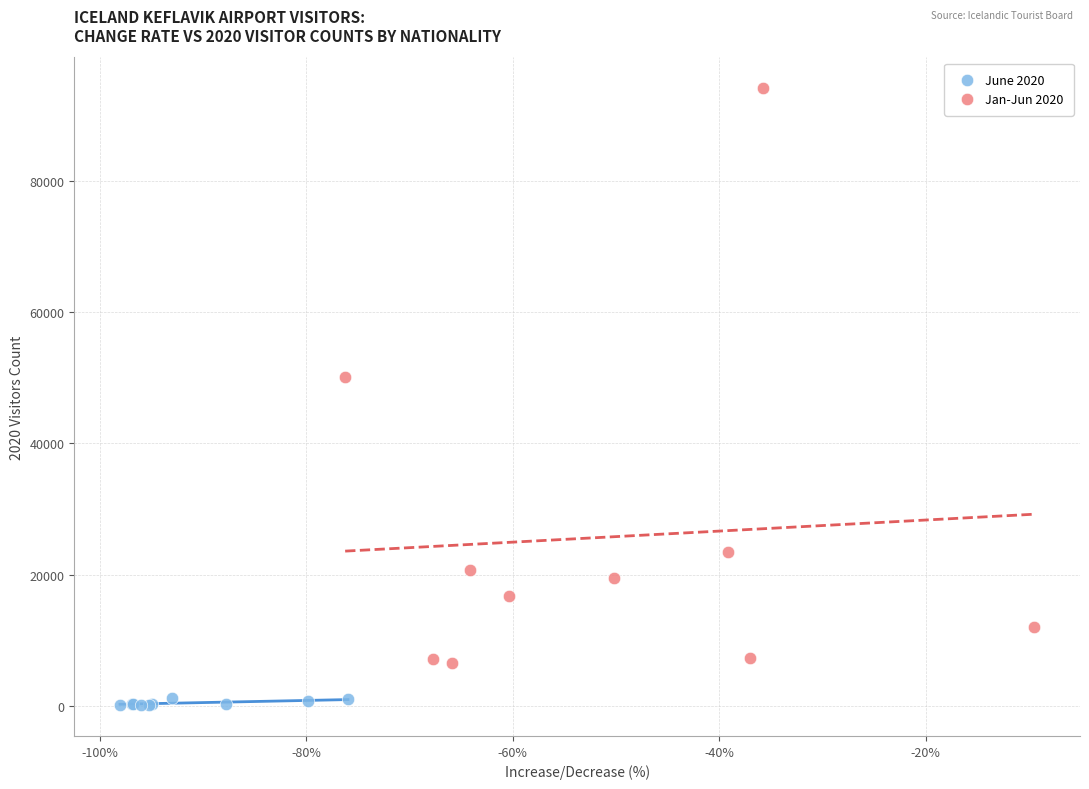

Which series contains the highest Y value?

Jan-Jun 2020